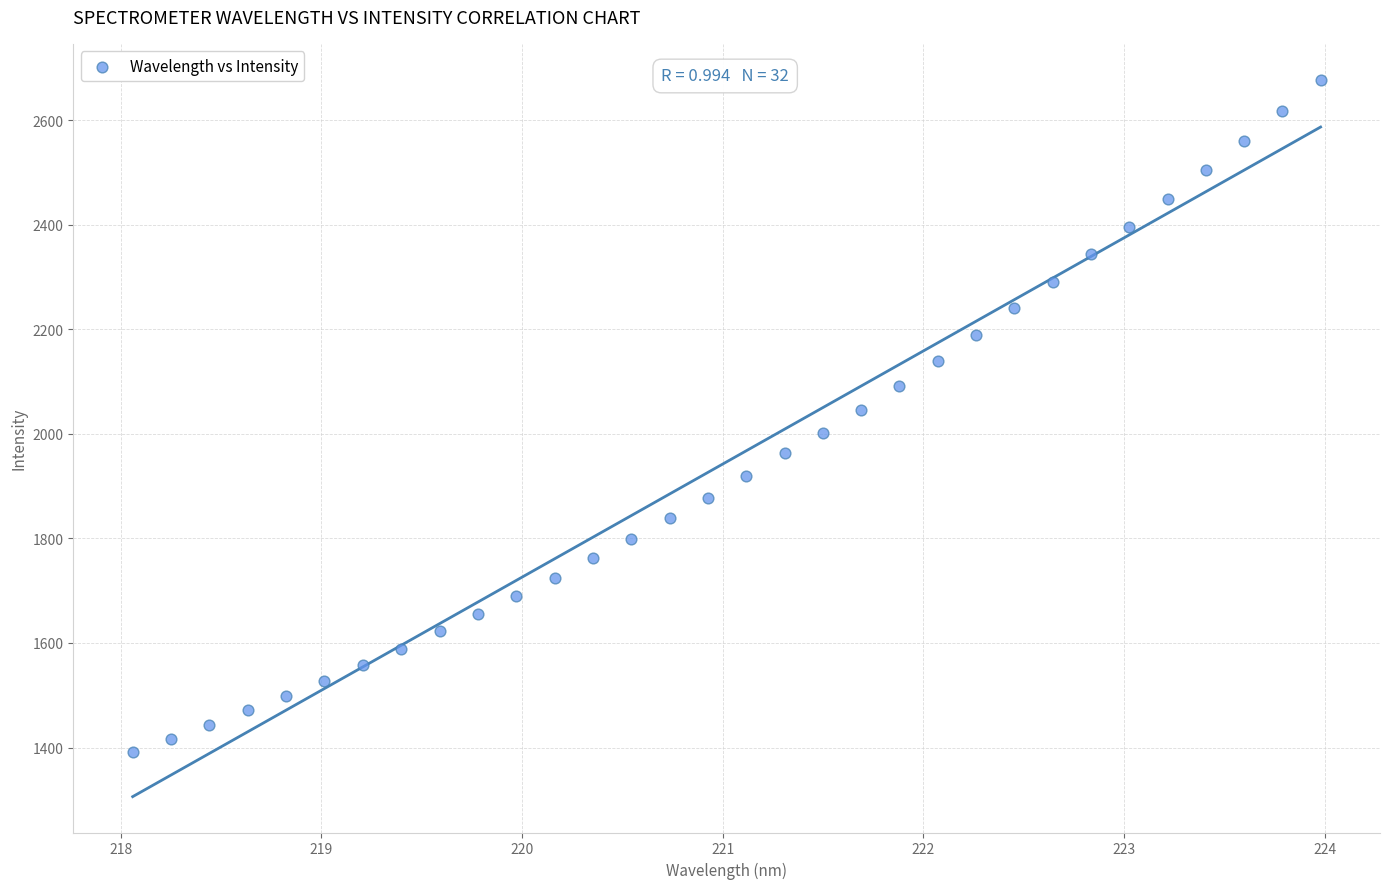

What is the range of X values (max minus min)?

5.9